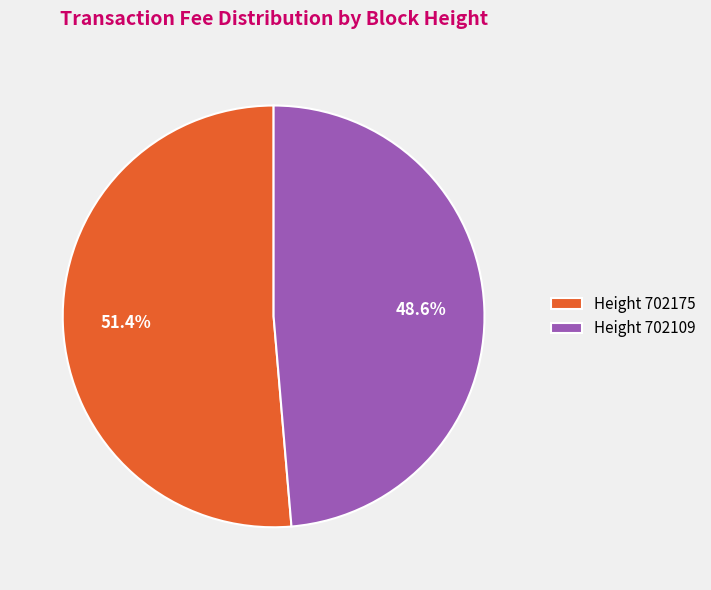

Does any single category account for the majority?

Yes